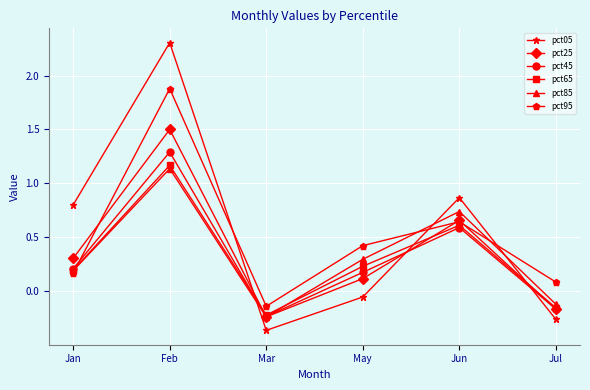

What is the sum of all pct95 values?

3.1